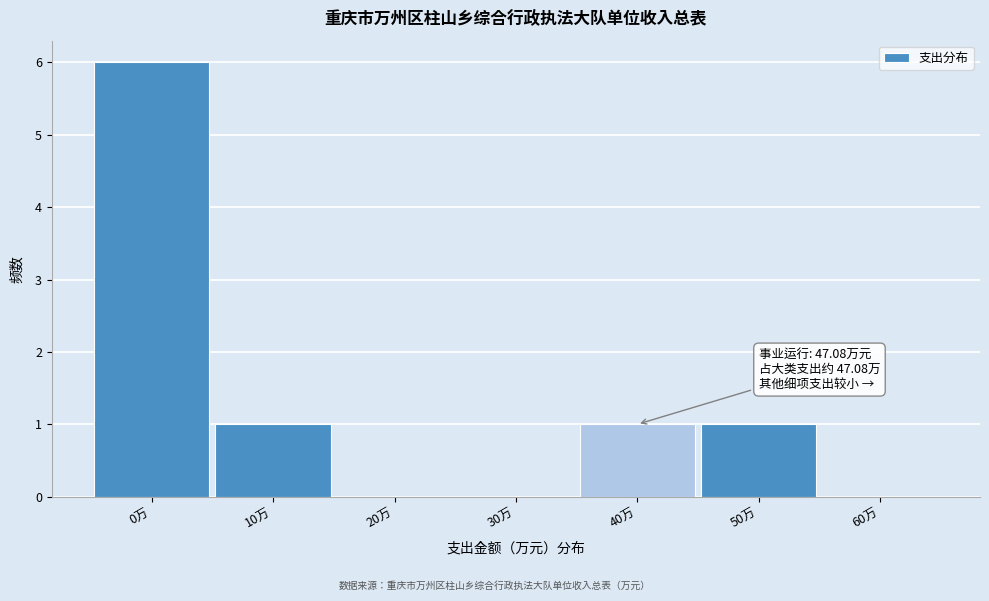

Reading left to right, list all the values displayed in this chart.

0万=6	10万=1	20万=0	30万=0	40万=1	50万=1	60万=0